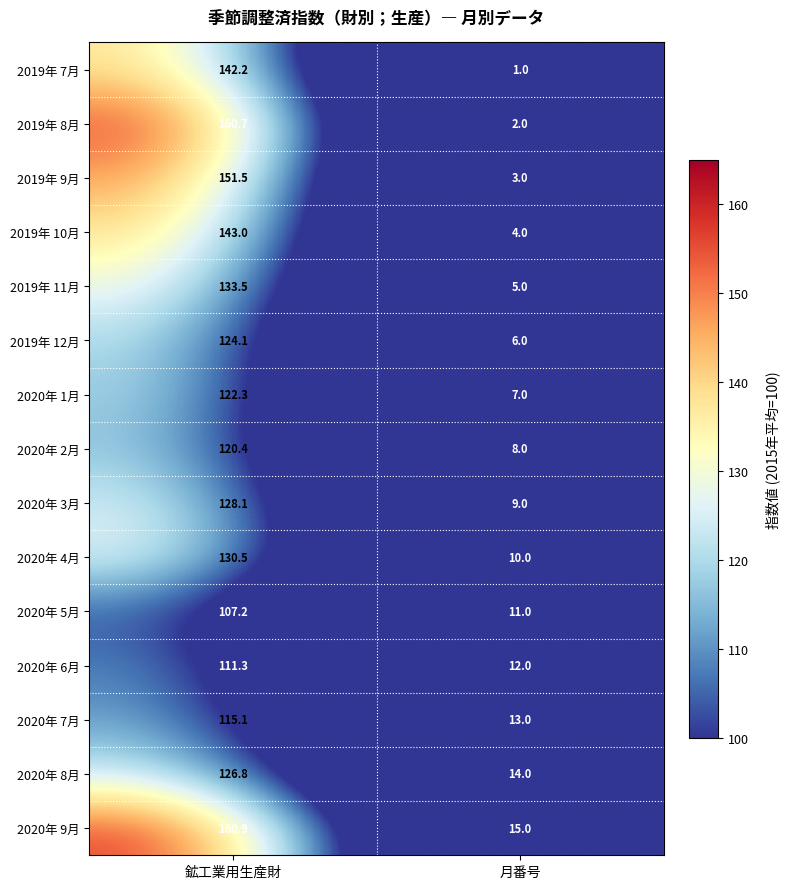

Which label corresponds to the smallest value in the chart?

月番号